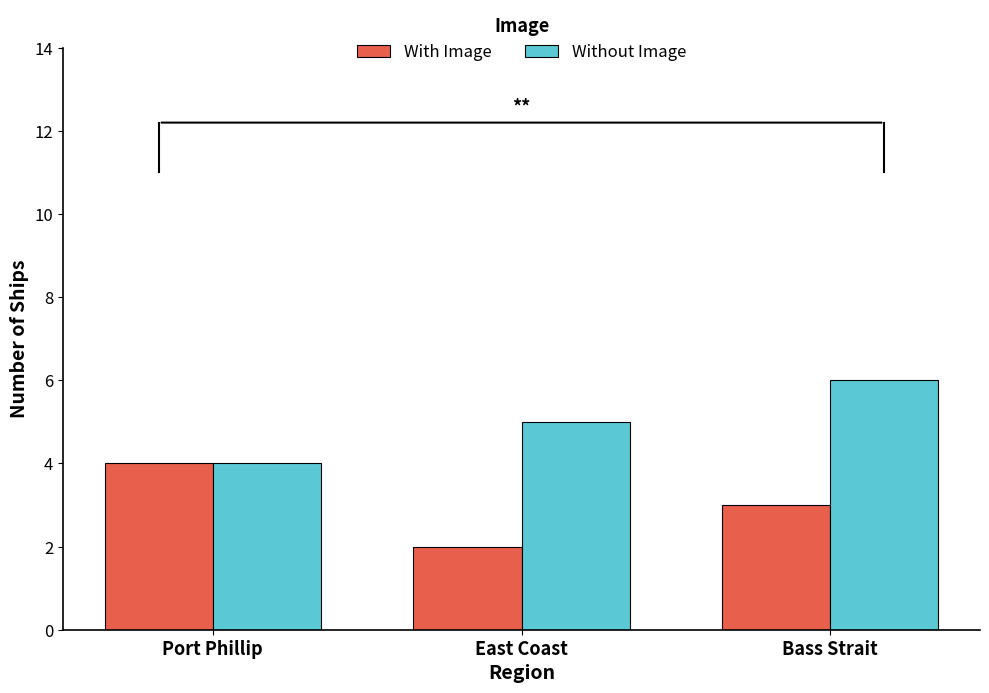

Reading left to right, what are all the values shown in this chart?

With Image: 4	2	3
Without Image: 4	5	6